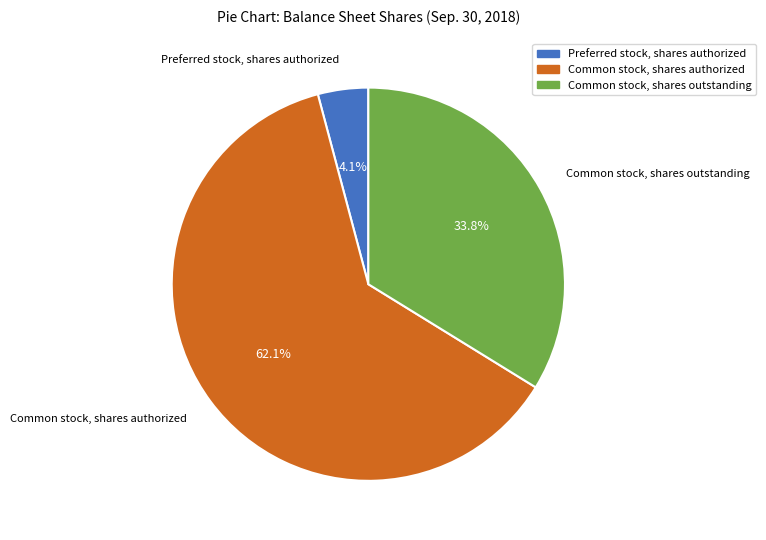

Between Common stock, shares authorized and Common stock, shares outstanding, which is larger?

Common stock, shares authorized